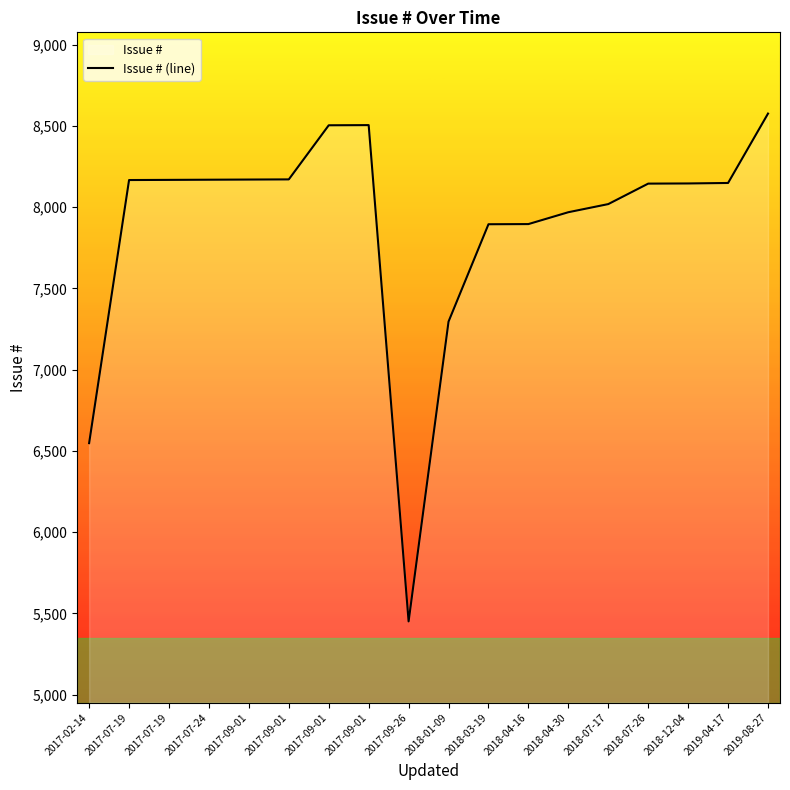

Rank the categories by value from lowest to highest.

2017-09-26, 2017-02-14, 2018-01-09, 2018-03-19, 2018-04-16, 2018-04-30, 2018-07-17, 2018-07-26, 2018-12-04, 2019-04-17, 2017-07-19, 2017-07-19, 2017-07-24, 2017-09-01, 2017-09-01, 2017-09-01, 2017-09-01, 2019-08-27